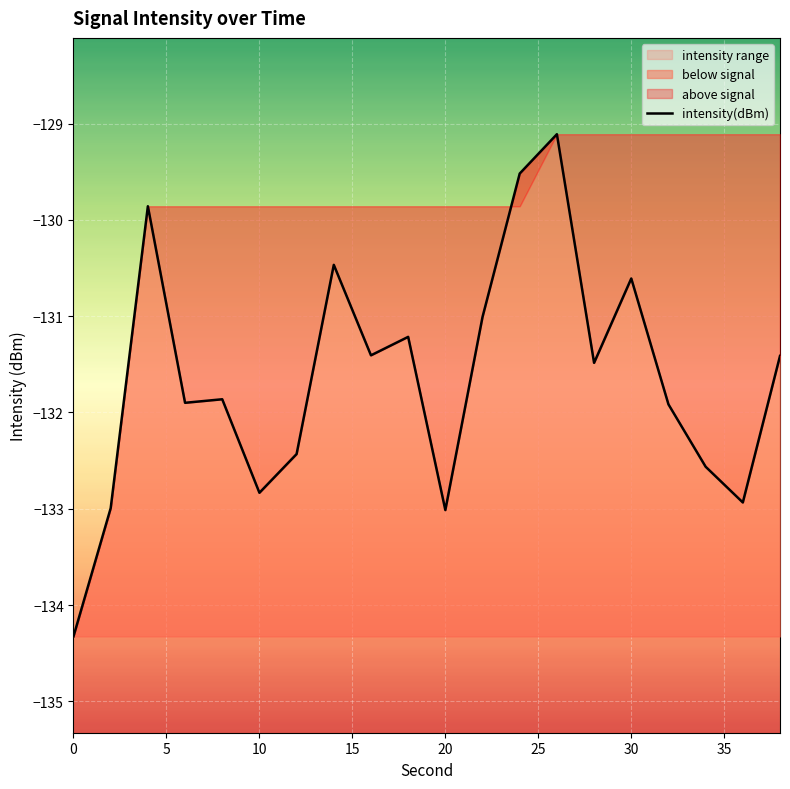

What is the maximum value for below signal?

-129.1